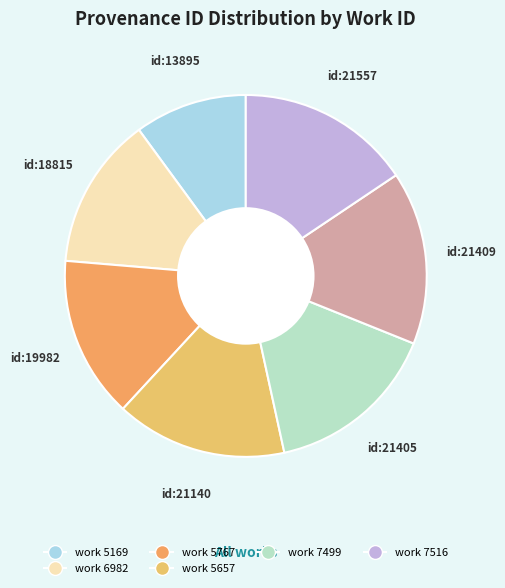

How many slices are in this pie chart?

7